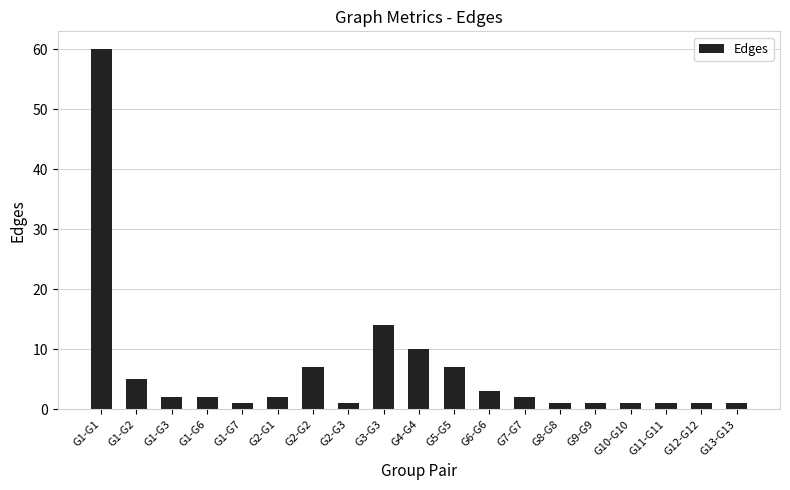

What is the value of the 18th bar from the left?

1